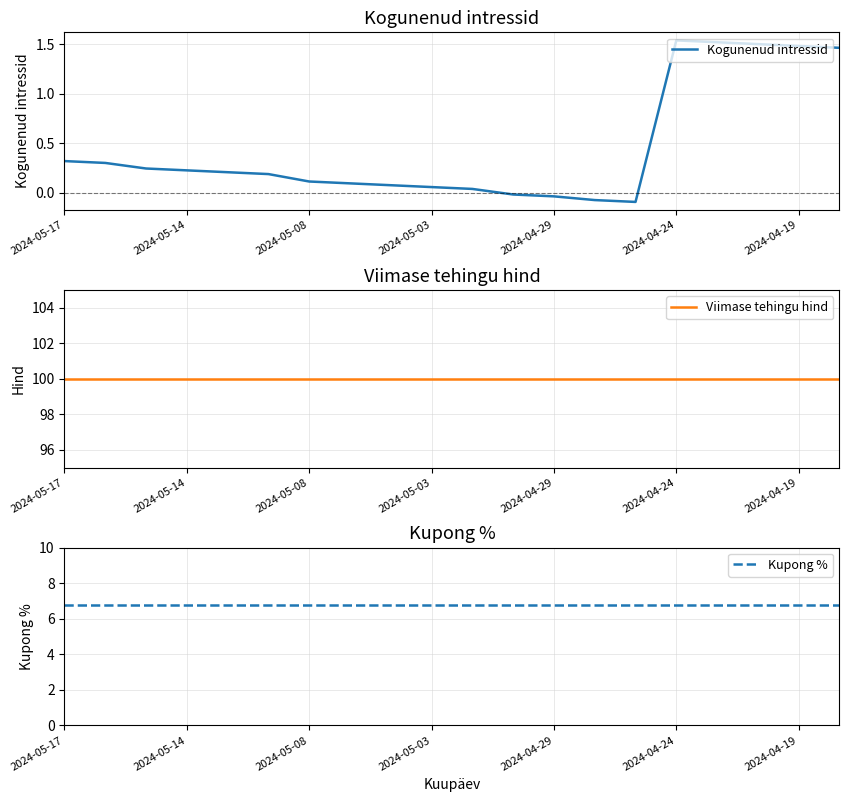

At which label does Kogunenud intressid first exceed 0?

2024-05-17